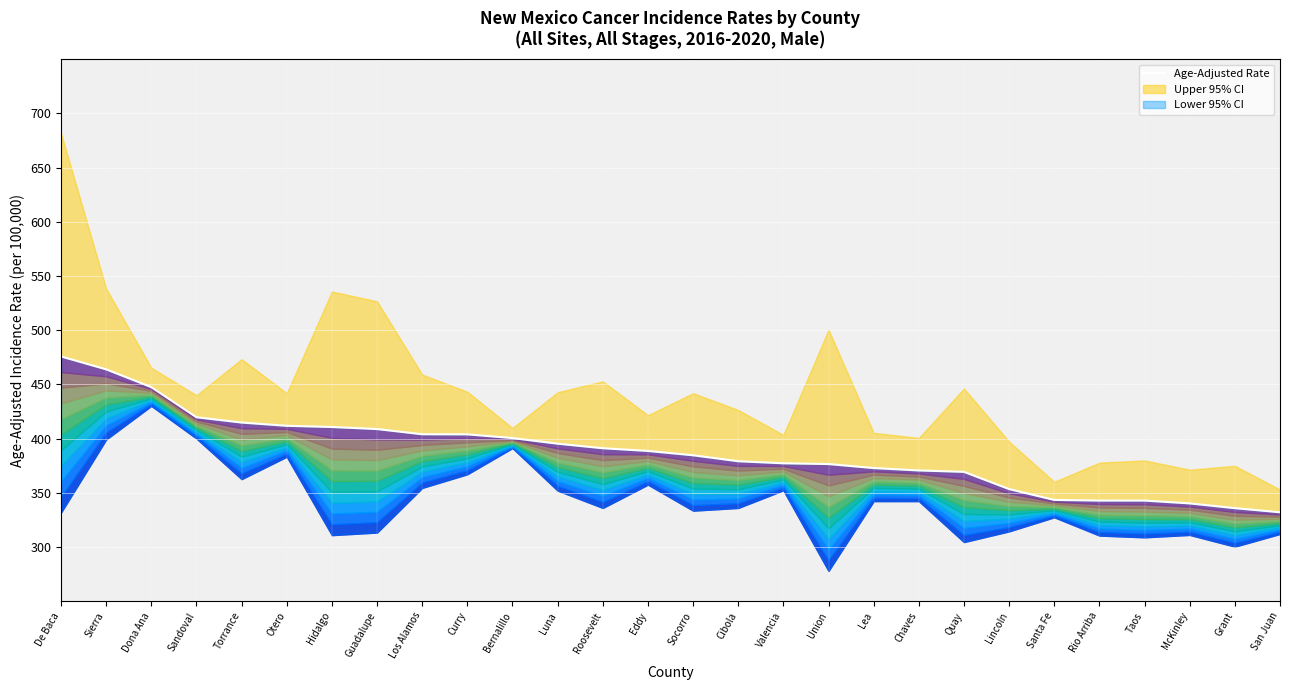

Approximately how many times larger is the value at Cibola compared to Quay?

1.0